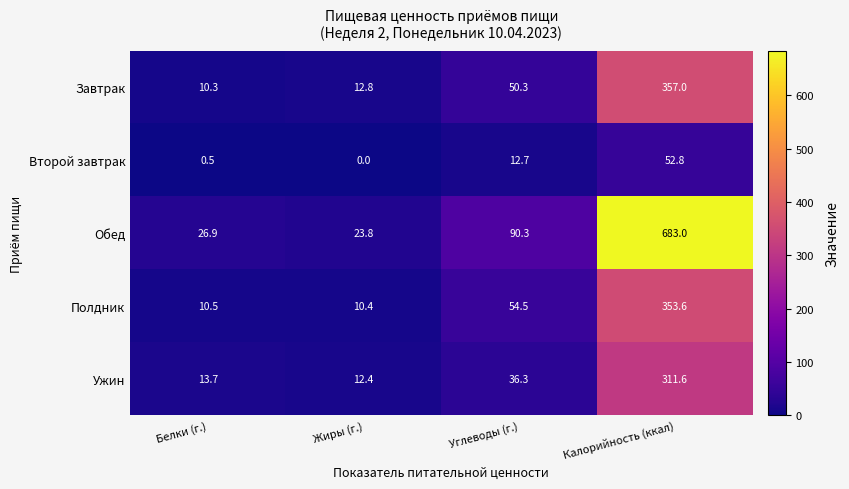

The value of Обед at Жиры (г.) is 10.6. True or false?

False